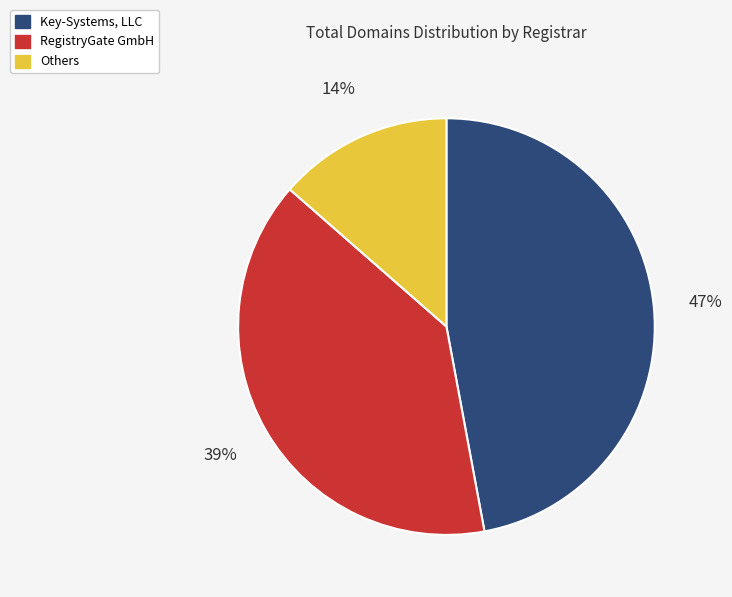

Count the number of slices in the pie.

3